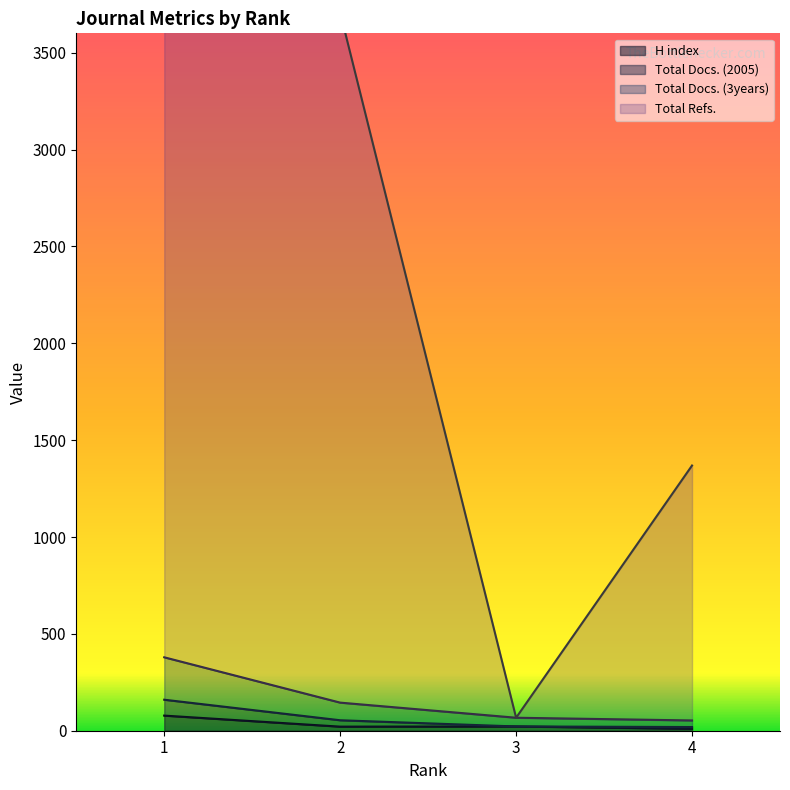

How many interior local valleys does the H index series have?

1